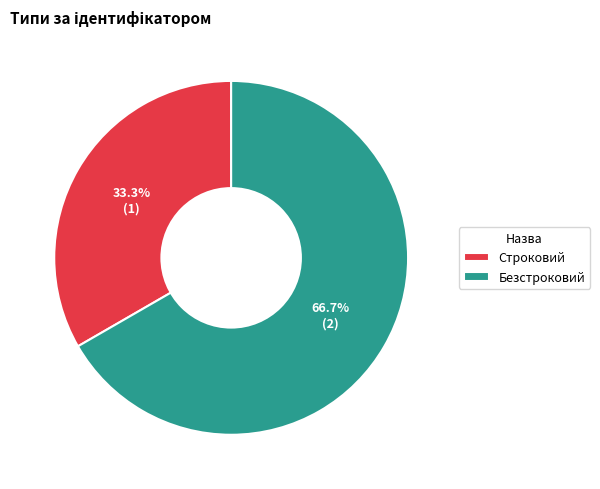

What is the smallest slice in the pie chart?

Строковий